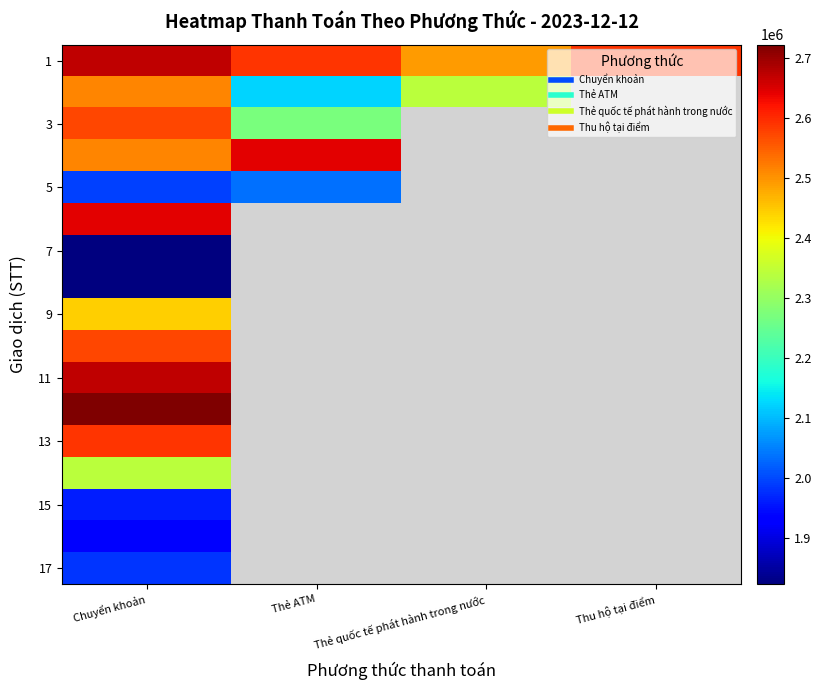

How many data points does each series have?

4